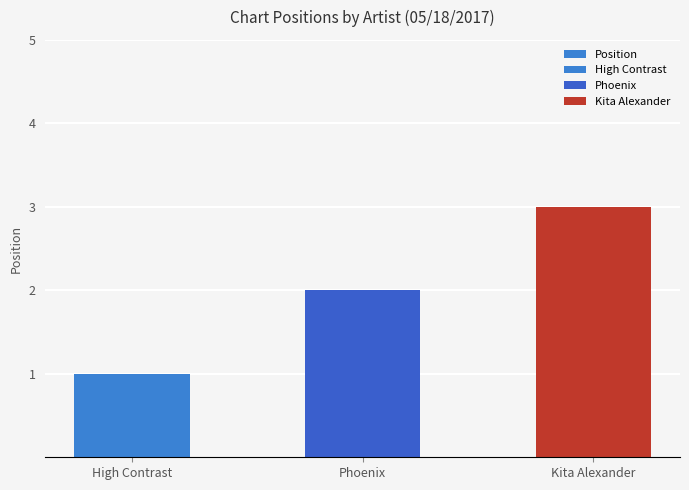

What is the minimum value shown in the chart?

1